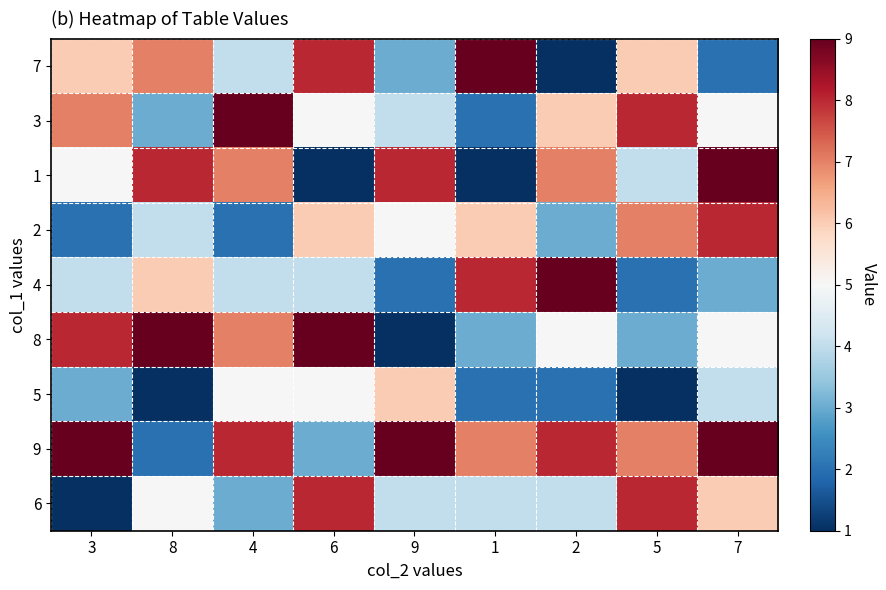

Count the number of data series in this chart.

9